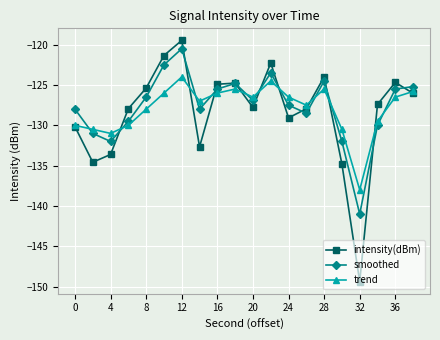

What is the smallest value displayed?

-149.4